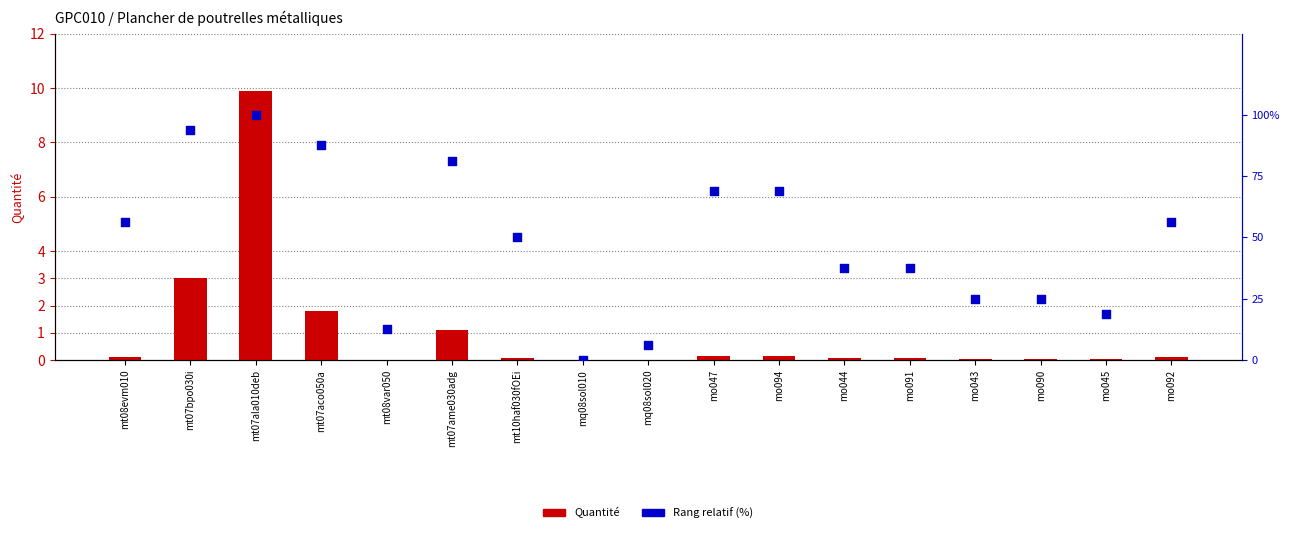

Which series contains the highest Y value?

Rang relatif (%)